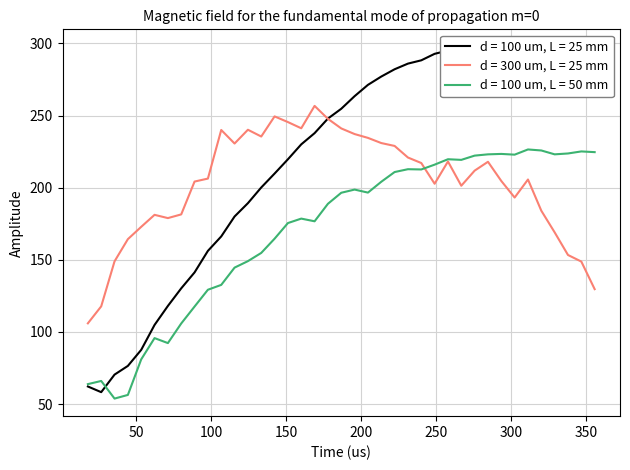

What is the label of the 30th point from the right?

97.7778